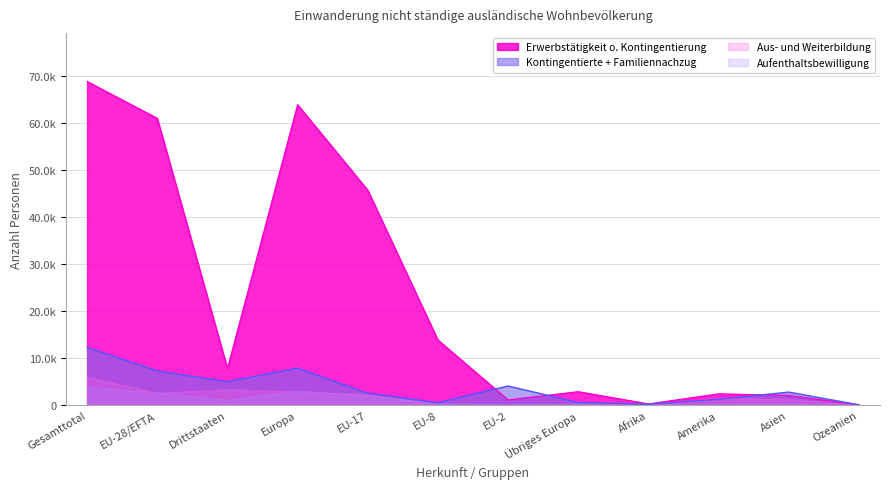

The value of Übrige Zugänge at Amerika is 99. True or false?

False